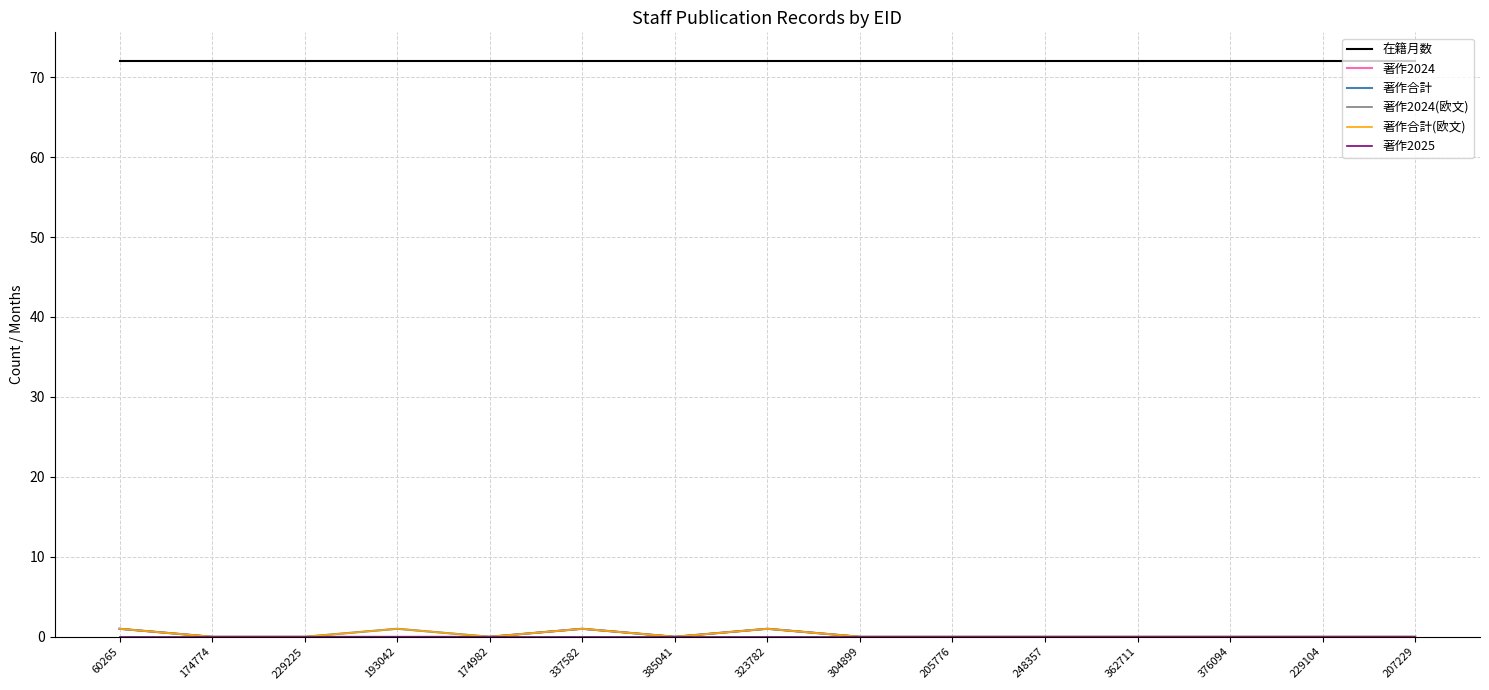

Is this an area chart (filled region under the line)?

No